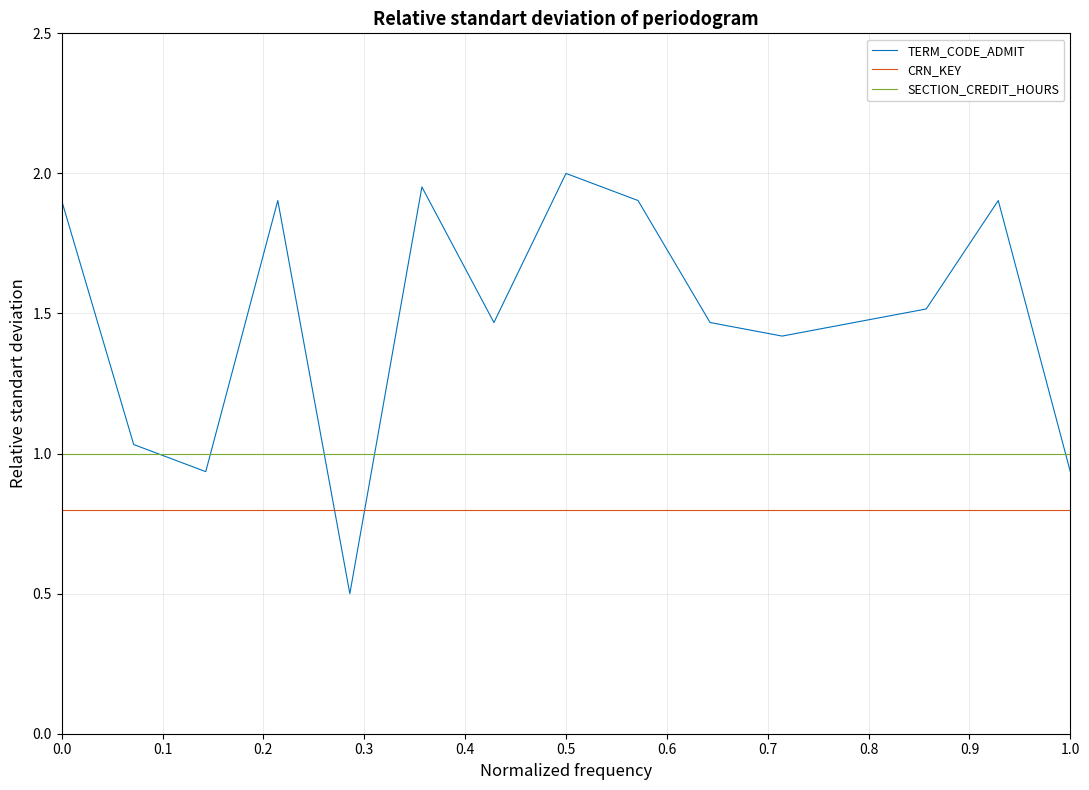

List the series in order of their overall mean, highest first.

TERM_CODE_ADMIT, SECTION_CREDIT_HOURS, CRN_KEY